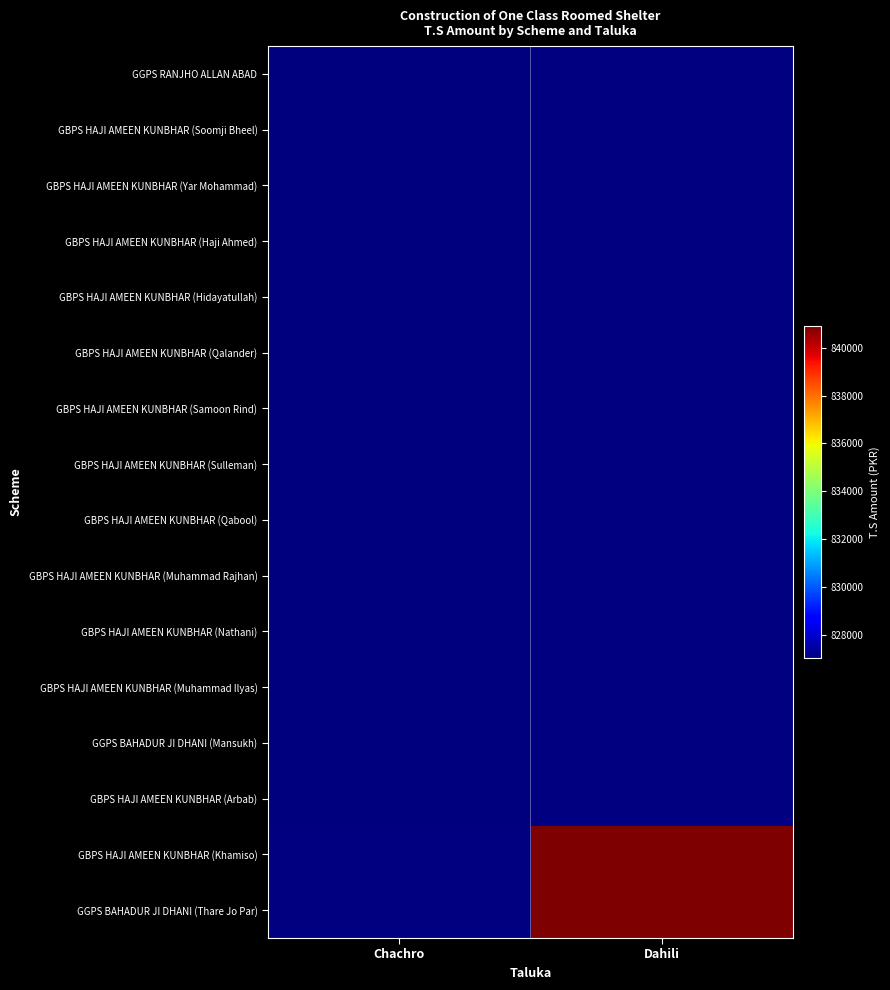

Where is GBPS HAJI AMEEN KUNBHAR (Samoon Rind) nearest to the value 827045?

Chachro